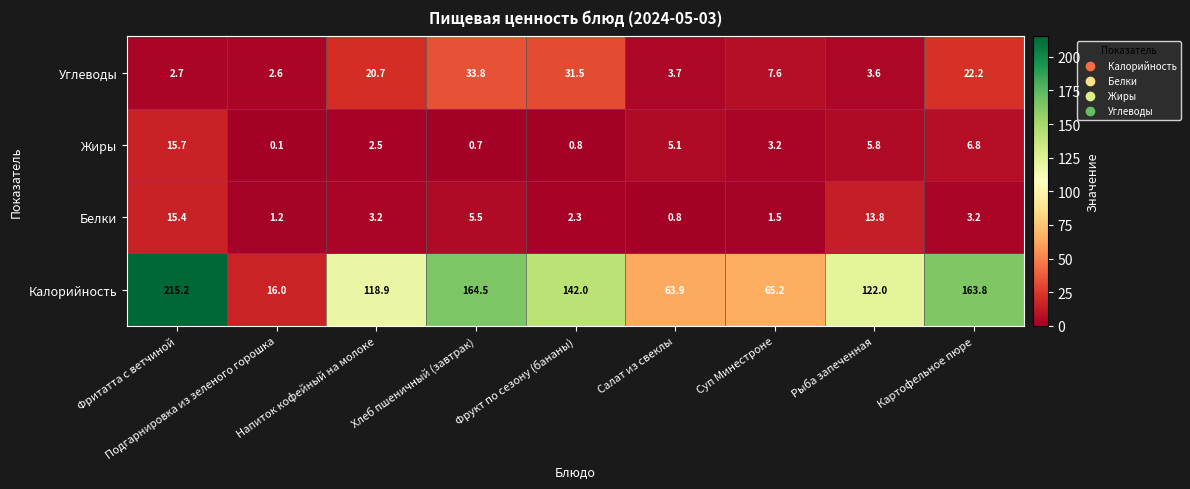

At which category is the sum across all series the highest?

Фритатта с ветчиной